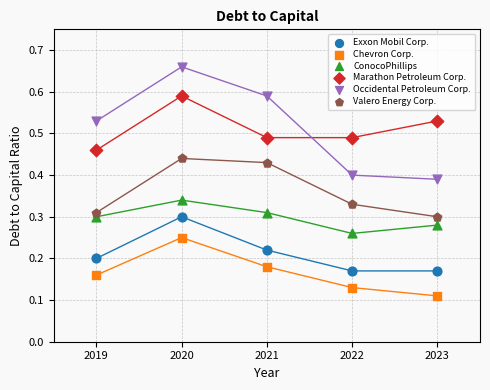

Which series contains the highest Y value?

Occidental Petroleum Corp.